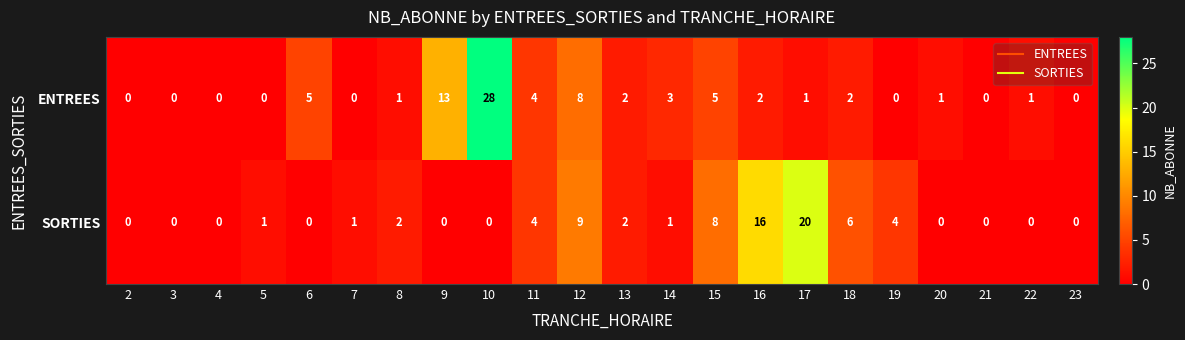

How many series are shown in this chart?

2